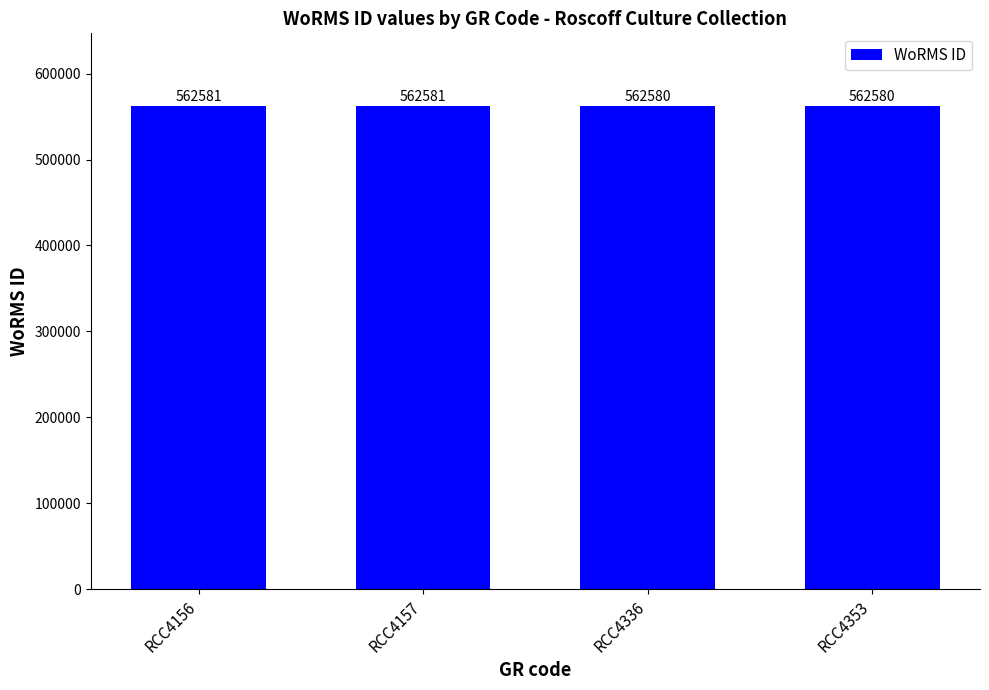

Between RCC4353 and RCC4157, which is larger?

RCC4157